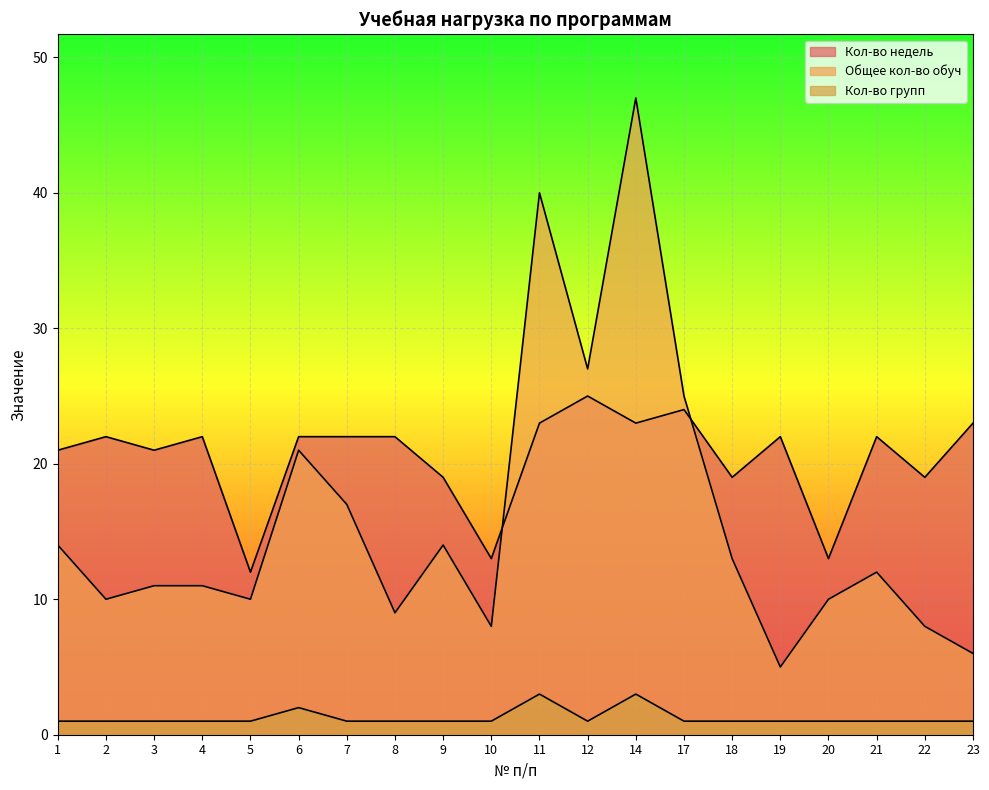

What is the difference between the maximum and minimum values in the Кол-во недель series?

13